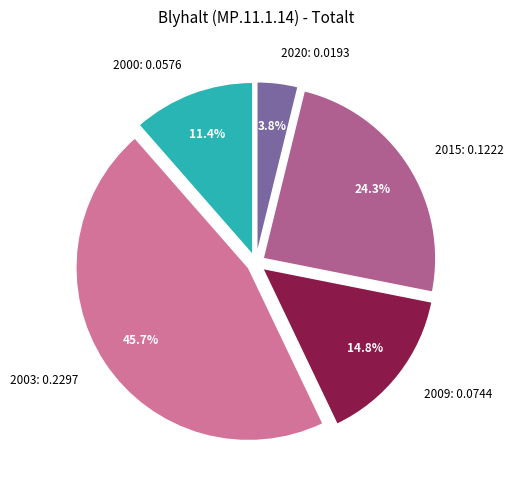

How many slices are in this pie chart?

5